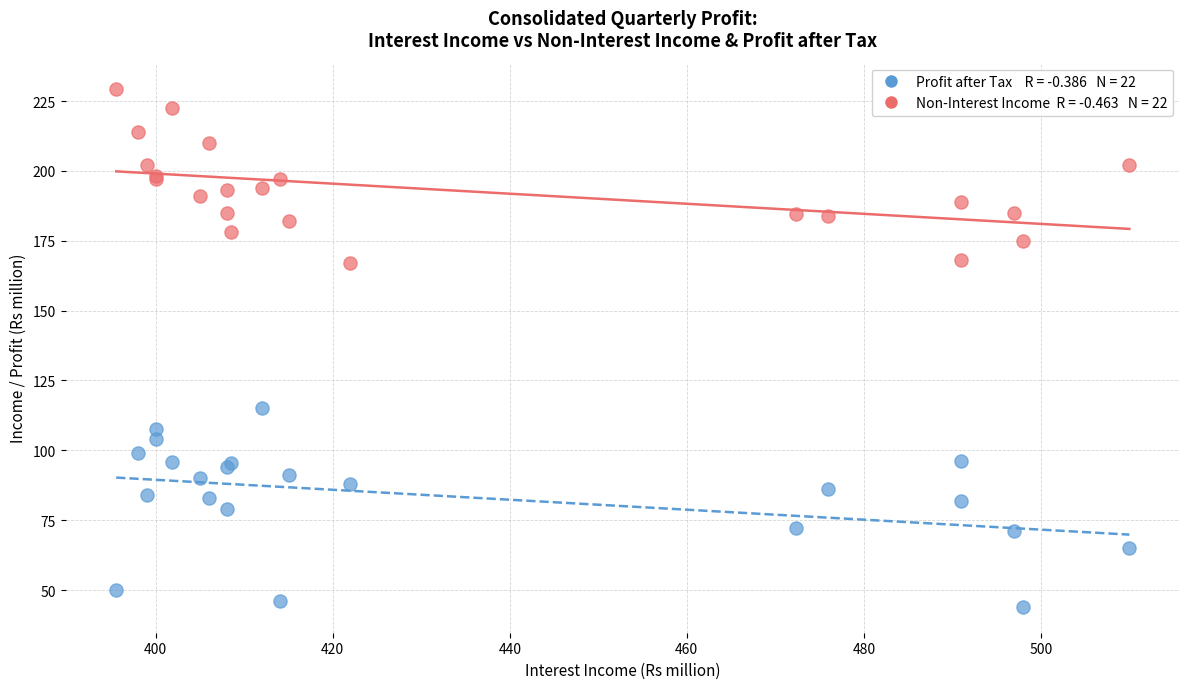

Across all series, what Y value is closest to 136?

115.0